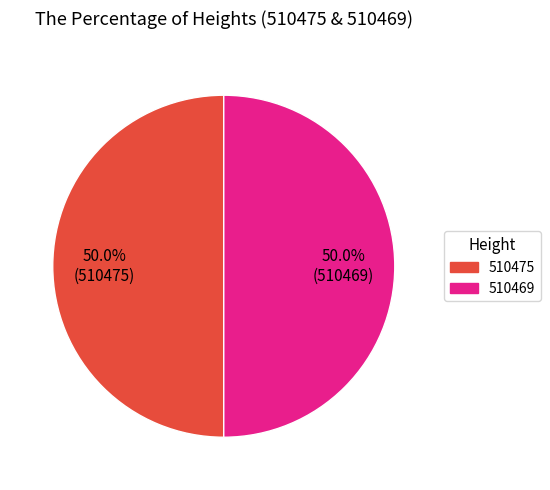

Approximately how many times larger is the value at 510469 compared to 510475?

1.0